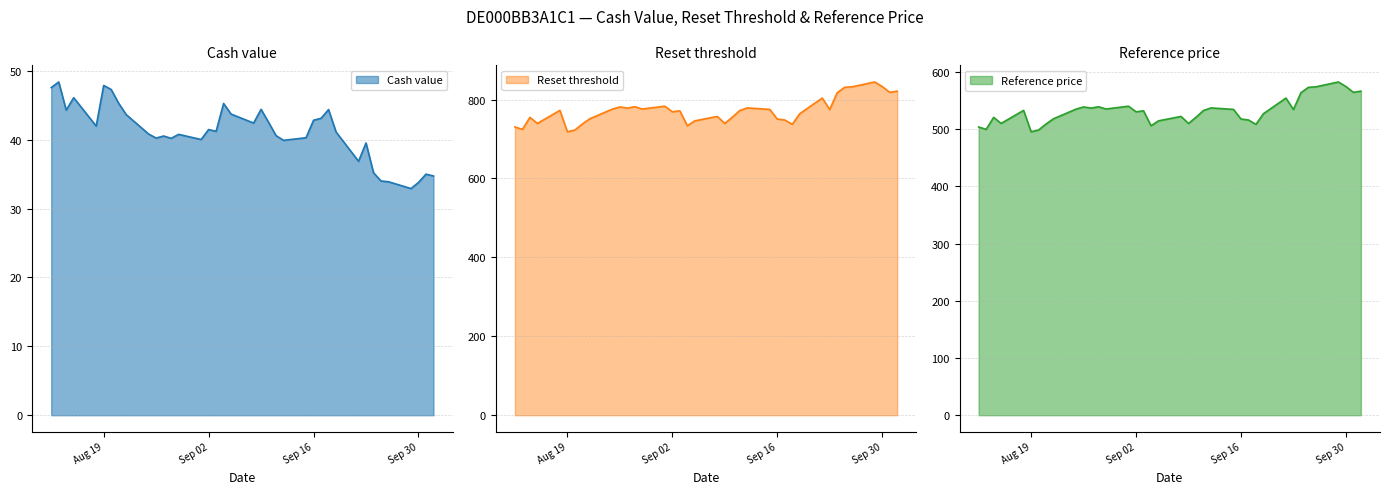

The value of Cash value at Sep 02 is 13.8. True or false?

False